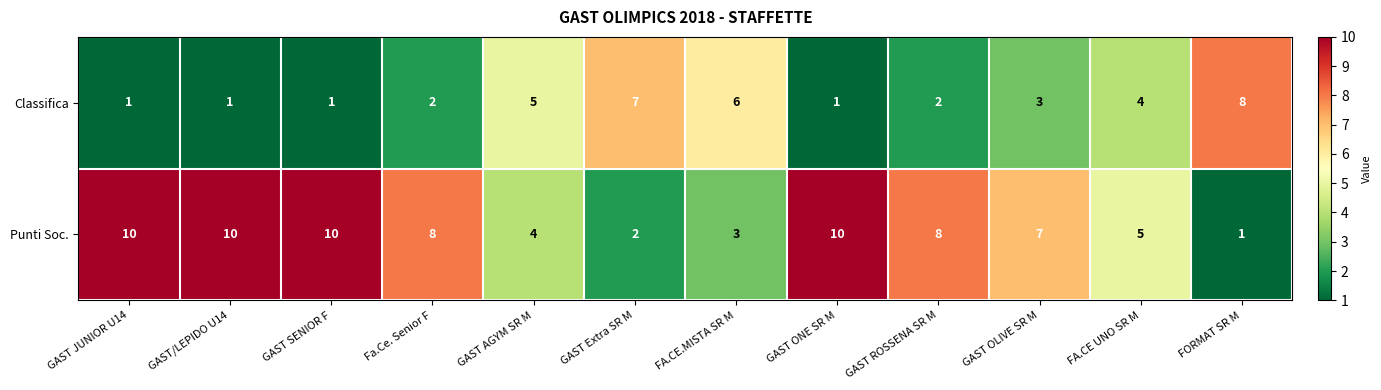

What is the sum of the Punti Soc. values at GAST AGYM SR M and GAST JUNIOR U14?

14